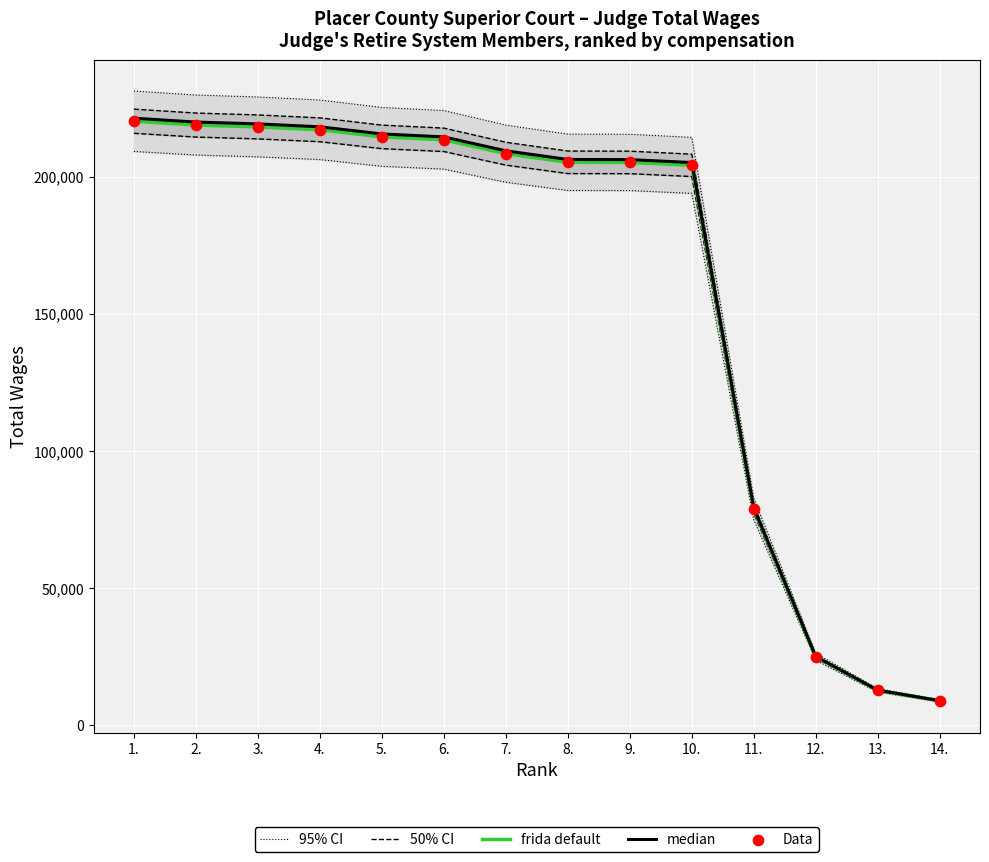

What are all the series names shown in the legend?

95% CI, 50% CI, frida default, median, Data